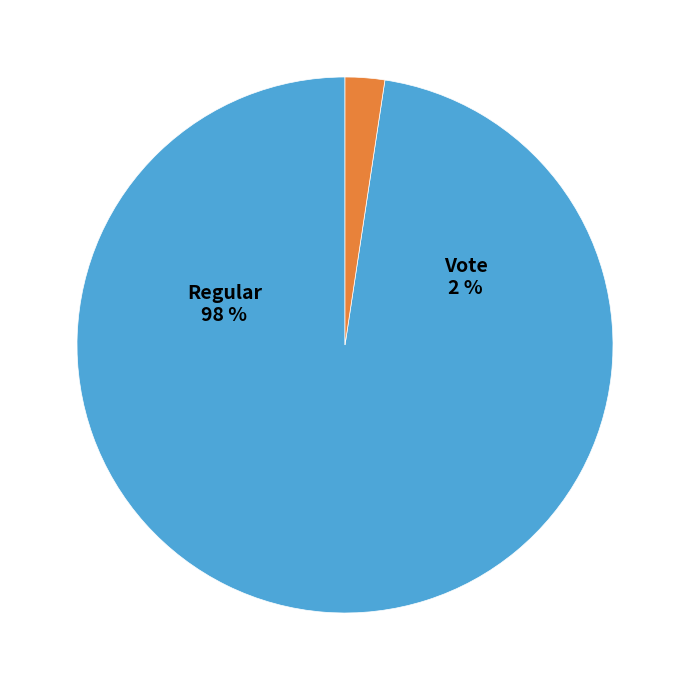

What percentage do Vote and Regular together represent?

100.0%